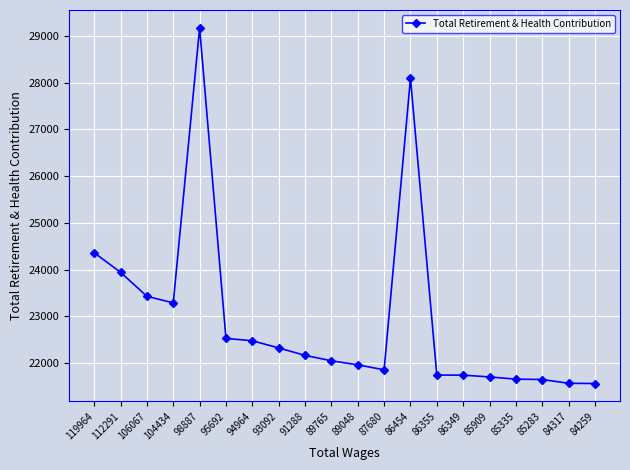

What is the difference between the second highest and second lowest values?

6531